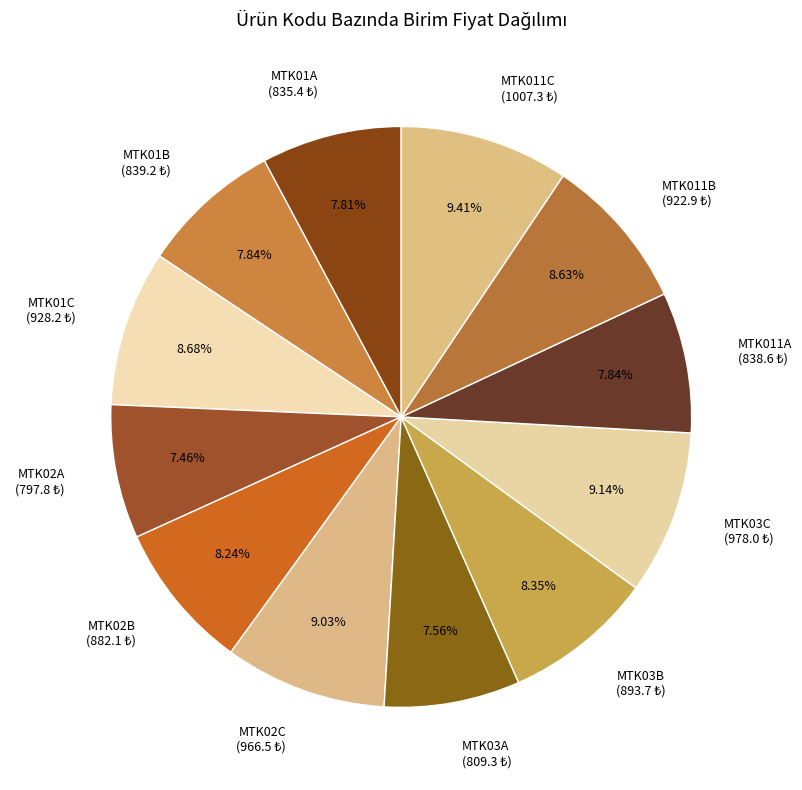

Does any single category account for the majority?

No